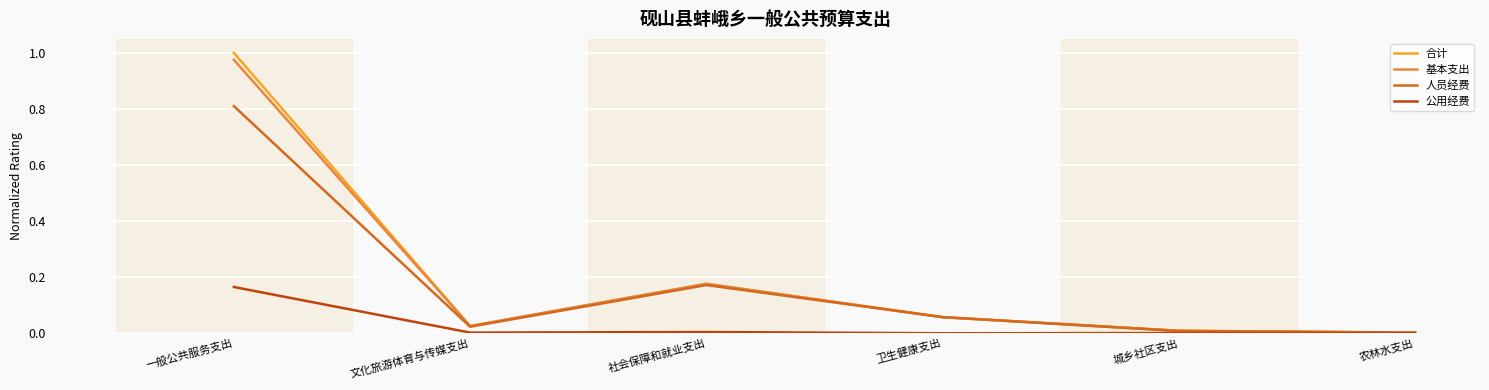

At which category does the chart reach its peak across all series?

一般公共服务支出